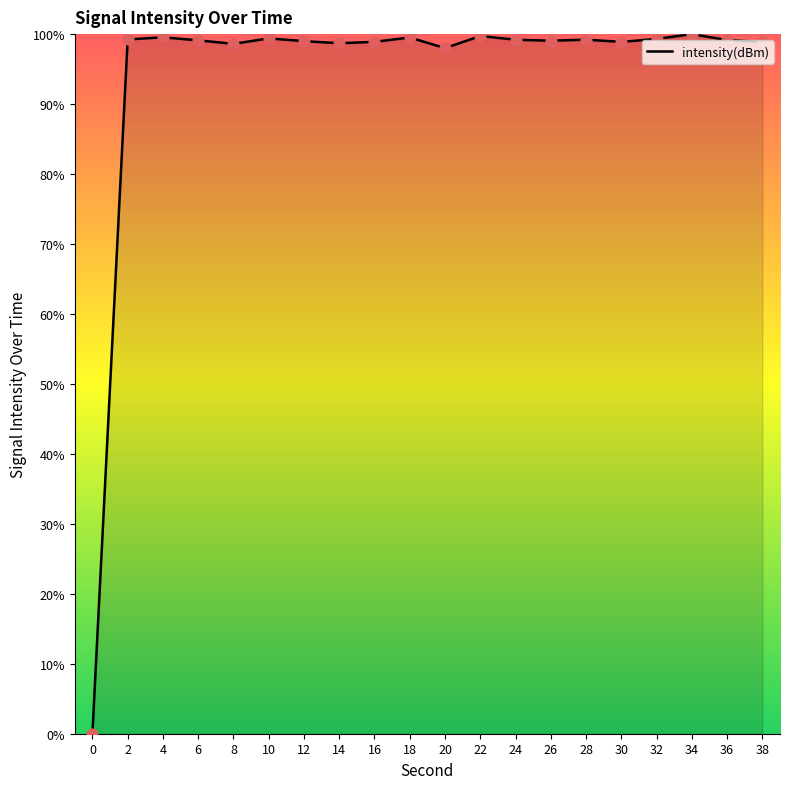

What is the maximum value shown in the chart?

100.0